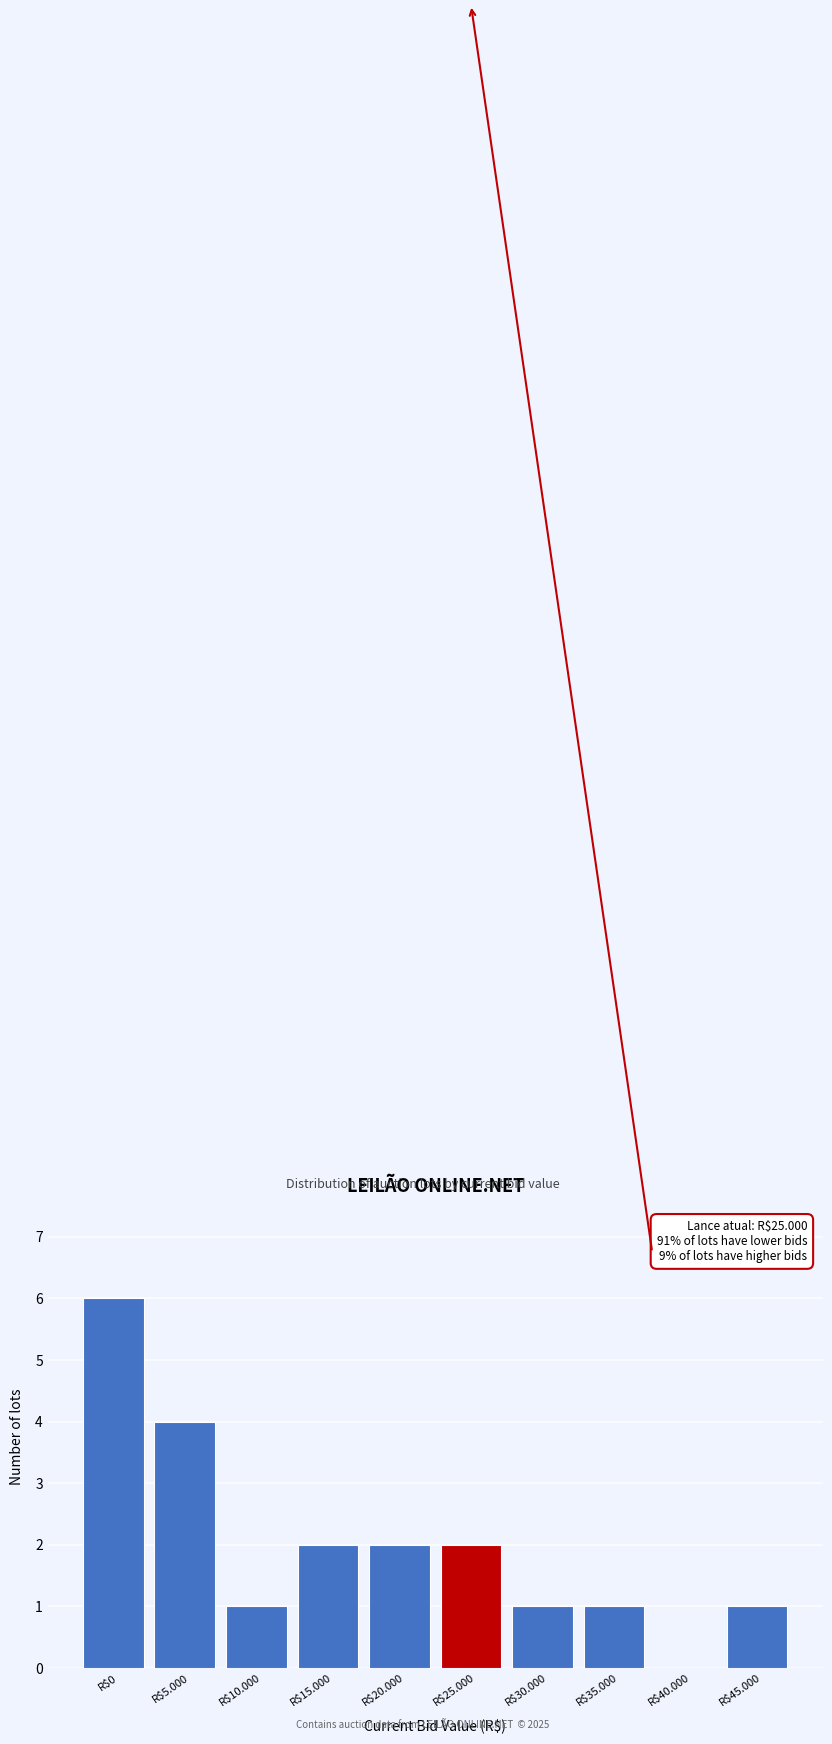

Which category has the highest value across all series?

R$0